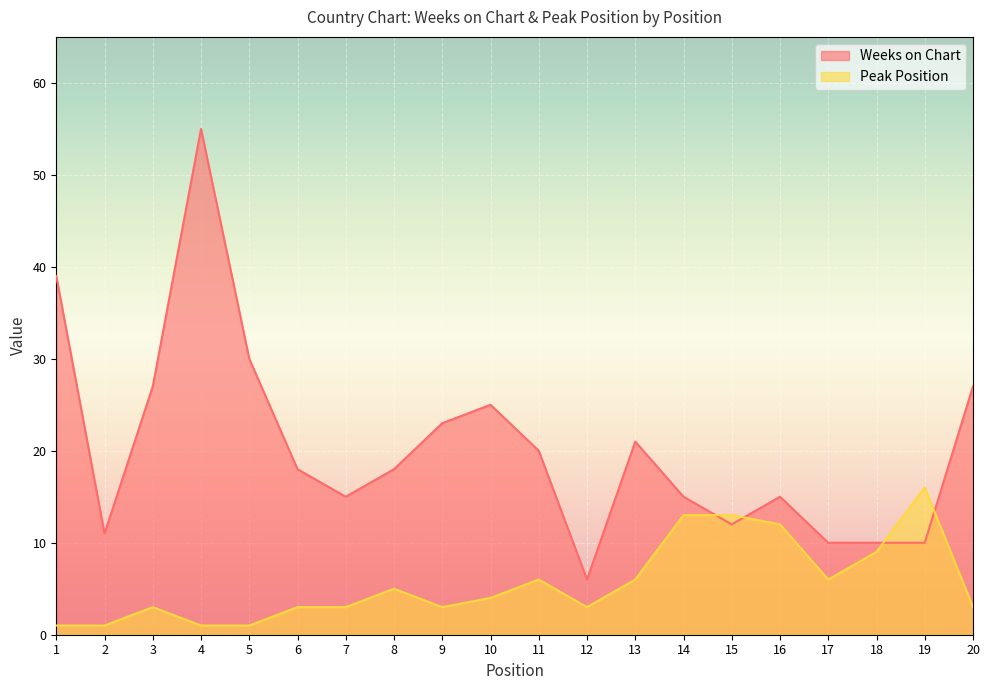

At which category is the sum across all series the highest?

4